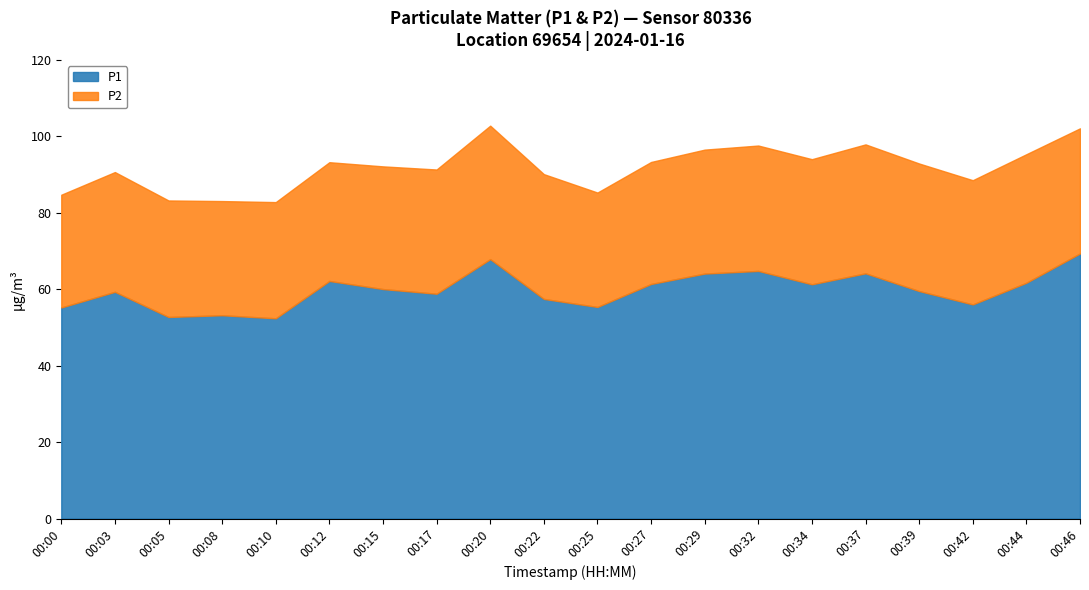

Reading left to right, what are all the values shown in this chart?

P1: 00:00=55.2	00:03=59.3	00:05=52.8	00:08=53.2	00:10=52.4	00:12=62.2	00:15=60.0	00:17=58.8	00:20=67.9	00:22=57.5	00:25=55.4	00:27=61.4	00:29=64.1	00:32=64.8	00:34=61.3	00:37=64.2	00:39=59.5	00:42=56.0	00:44=61.7	00:46=69.4
P2: 00:00=29.5	00:03=31.3	00:05=30.5	00:08=29.9	00:10=30.4	00:12=31.1	00:15=32.1	00:17=32.5	00:20=34.9	00:22=32.6	00:25=29.9	00:27=31.9	00:29=32.4	00:32=32.8	00:34=32.7	00:37=33.7	00:39=33.4	00:42=32.5	00:44=33.6	00:46=32.7